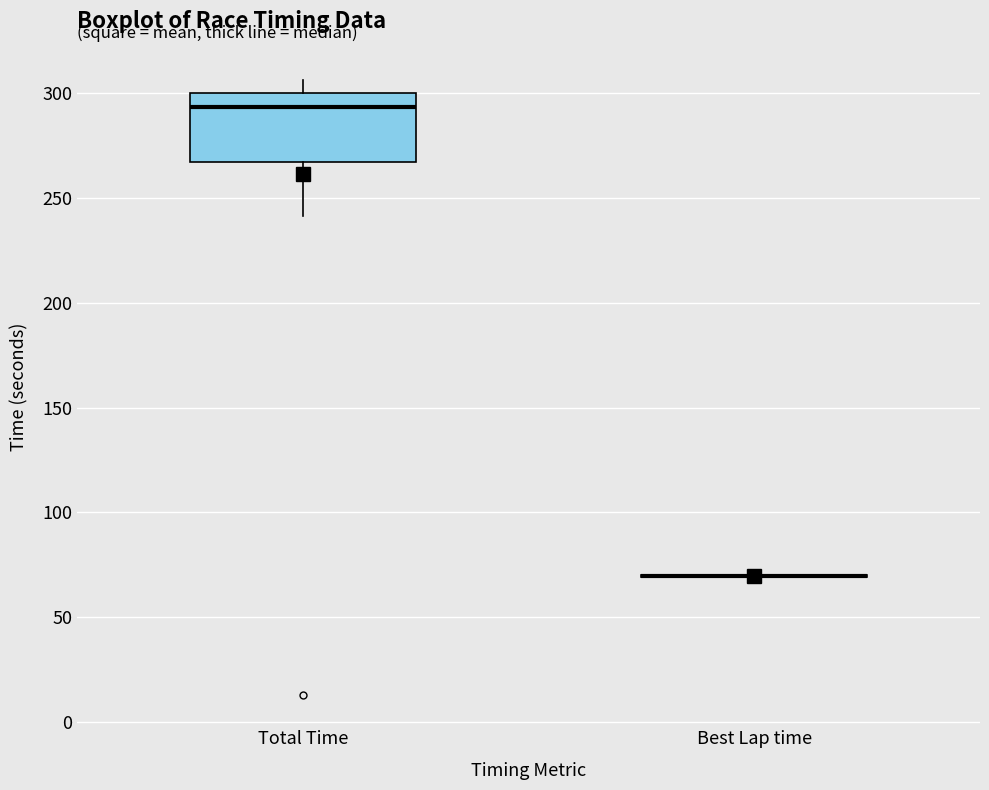

Comparing the boxes themselves (not the whiskers), which one is the tallest?

Total Time